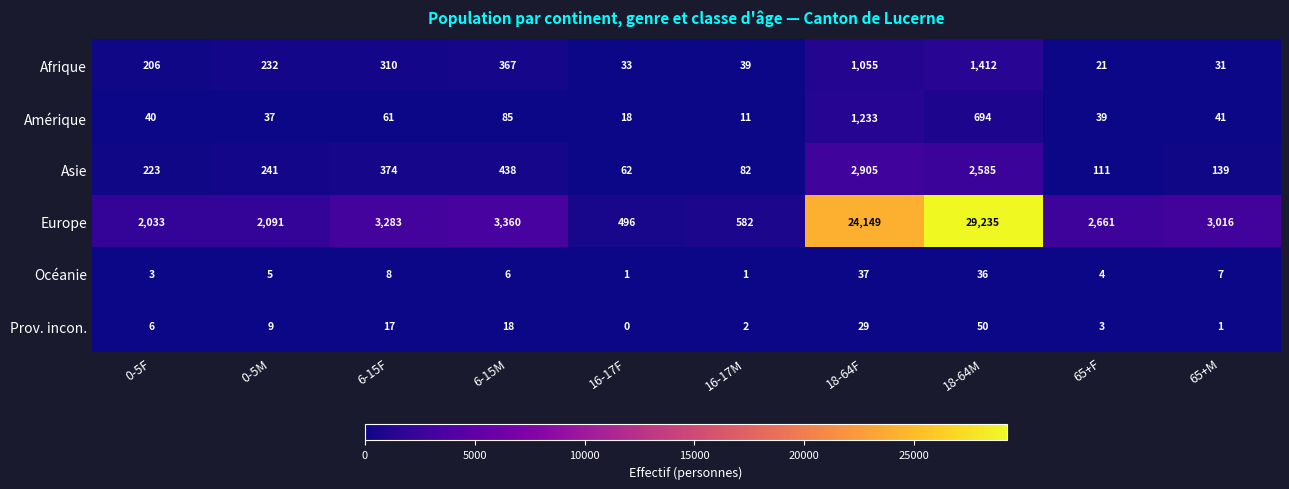

How many data points in Afrique are less than 232?

5